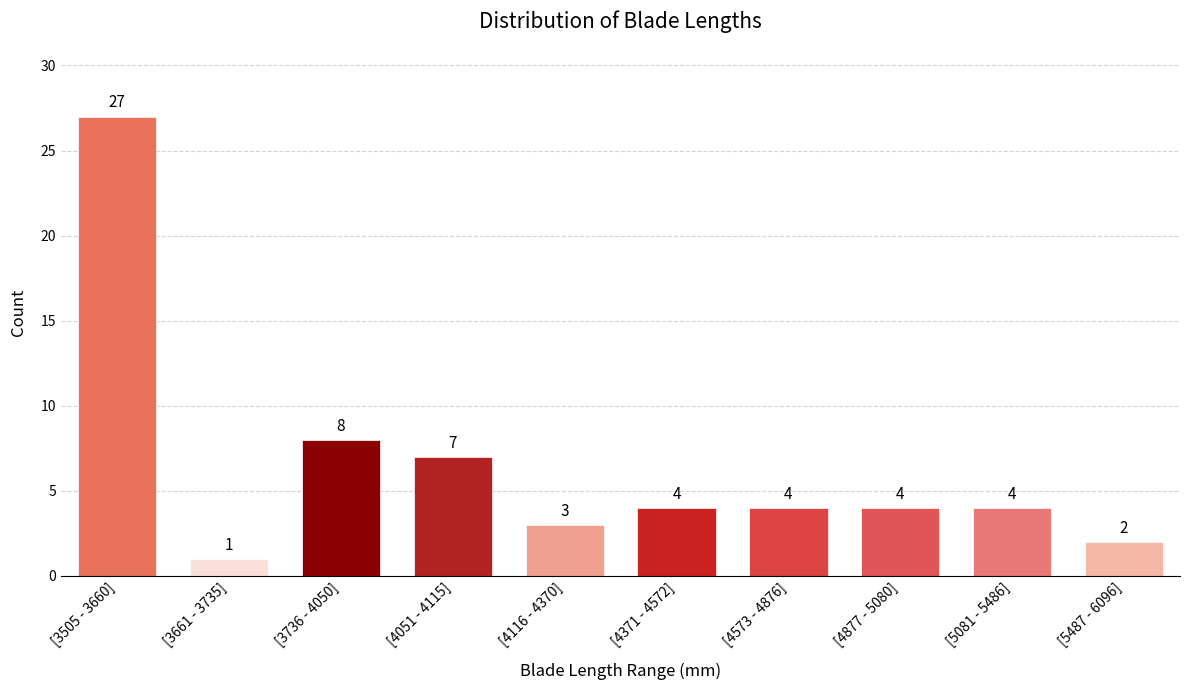

Reading left to right, transcribe all the data shown in this chart.

[3505 - 3660]=27	[3661 - 3735]=1	[3736 - 4050]=8	[4051 - 4115]=7	[4116 - 4370]=3	[4371 - 4572]=4	[4573 - 4876]=4	[4877 - 5080]=4	[5081 - 5486]=4	[5487 - 6096]=2